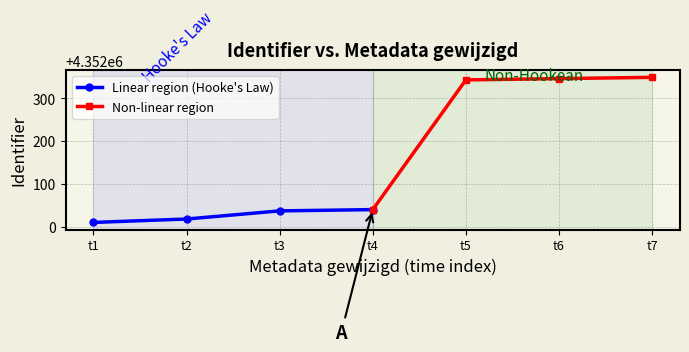

At which label is Linear region (Hooke's Law) closest to 4352025?

t2